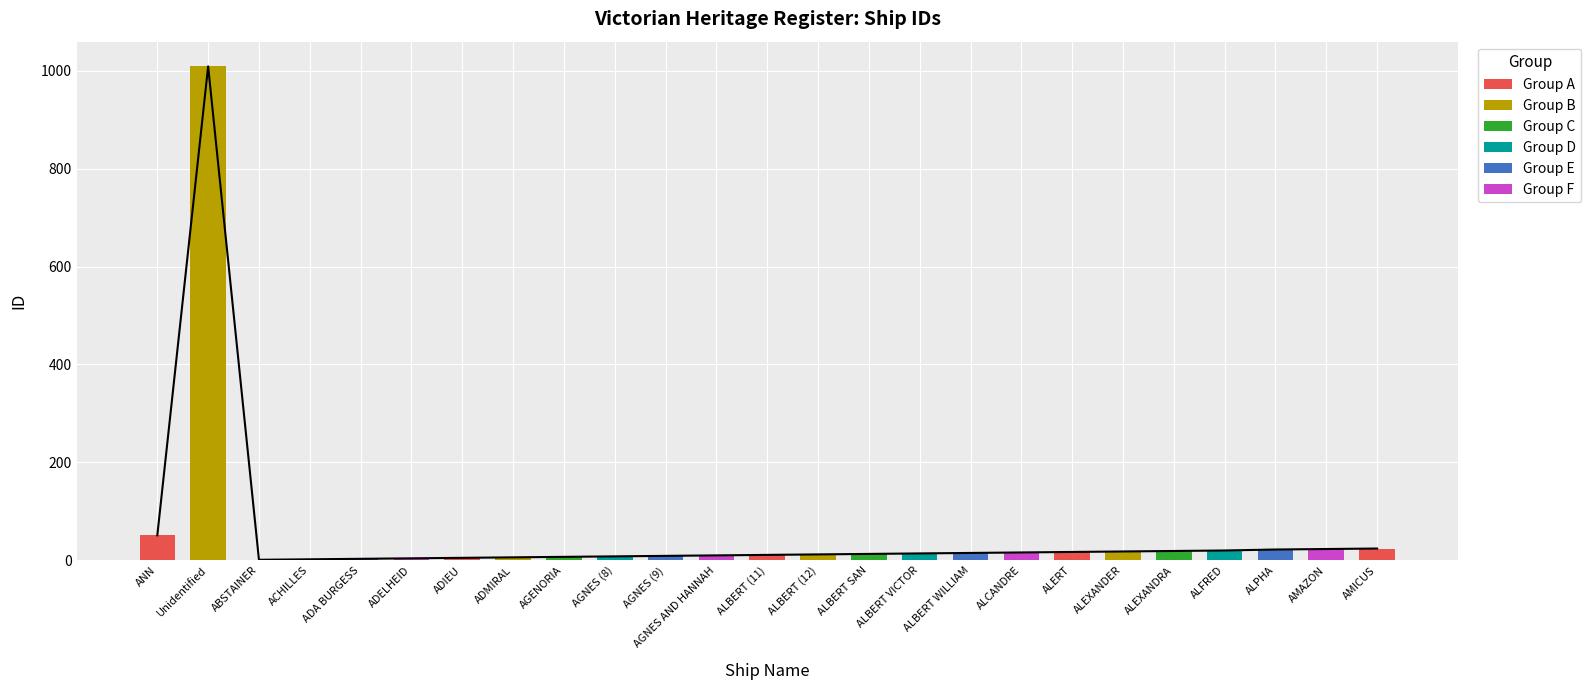

At which label does the data first exceed 13?

ANN